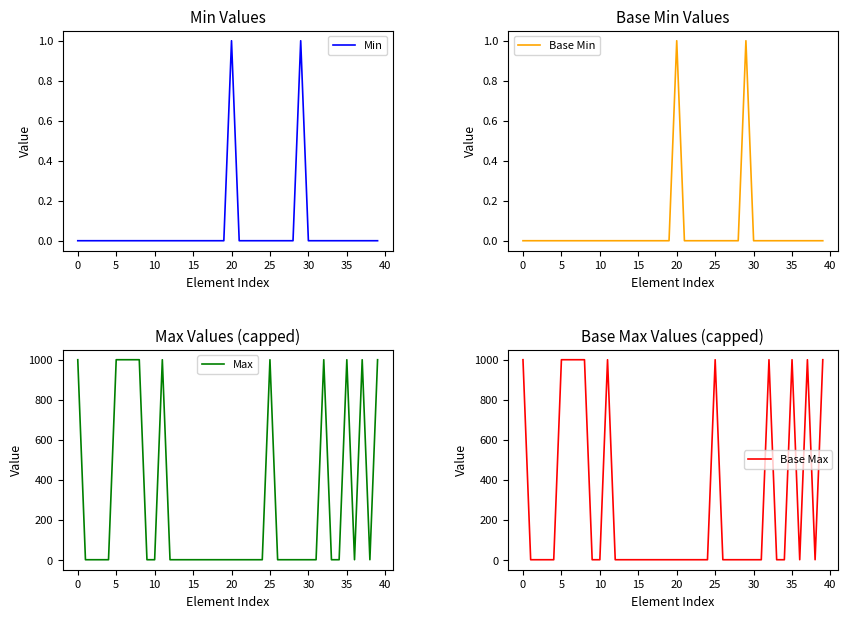

True or false: Base Max and Max intersect in this chart.

False